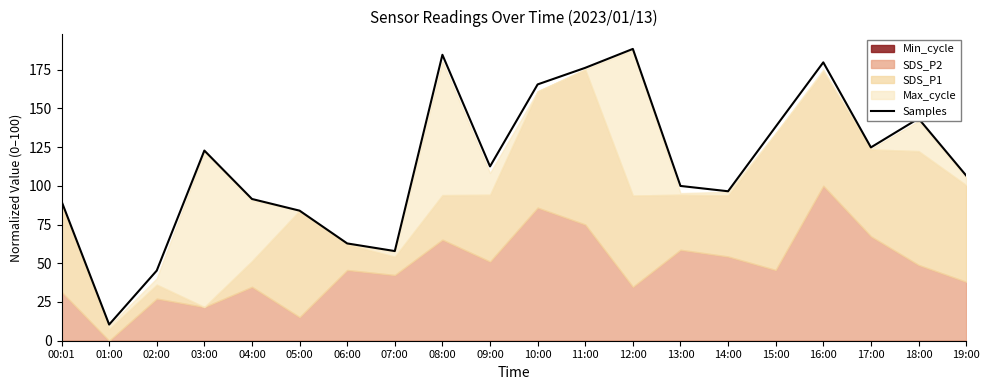

List the labels in order of value, smallest first.

01:00, 02:00, 07:00, 06:00, 05:00, 00:01, 04:00, 14:00, 13:00, 19:00, 09:00, 03:00, 17:00, 15:00, 18:00, 10:00, 11:00, 16:00, 08:00, 12:00